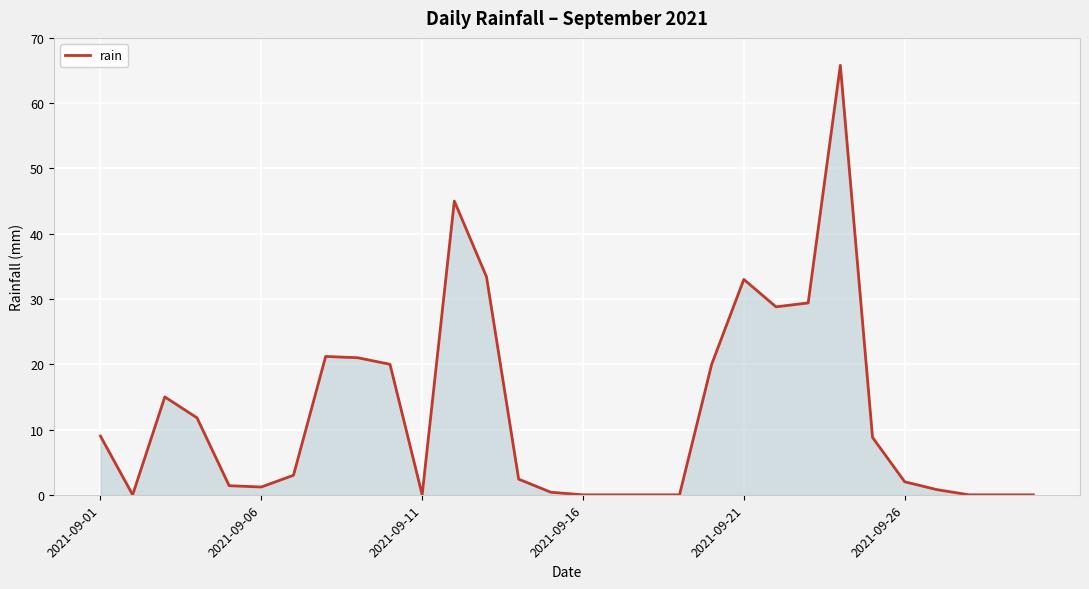

What is the greatest value displayed?

65.8